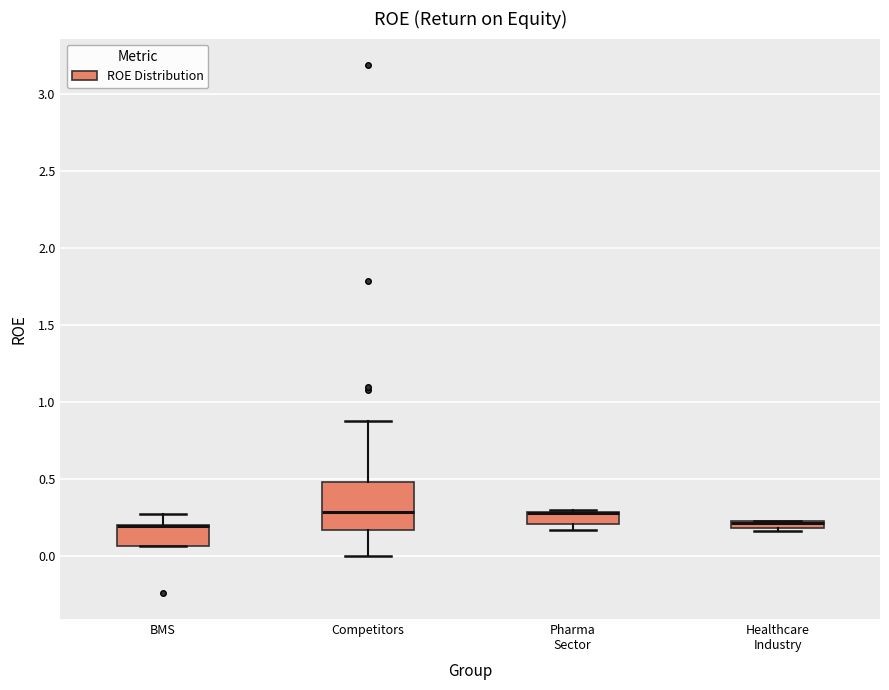

Where is the upper edge of the box for BMS on the y-axis? The values are not printed on the chart, so give them approximately, as read against the axis.

0.20